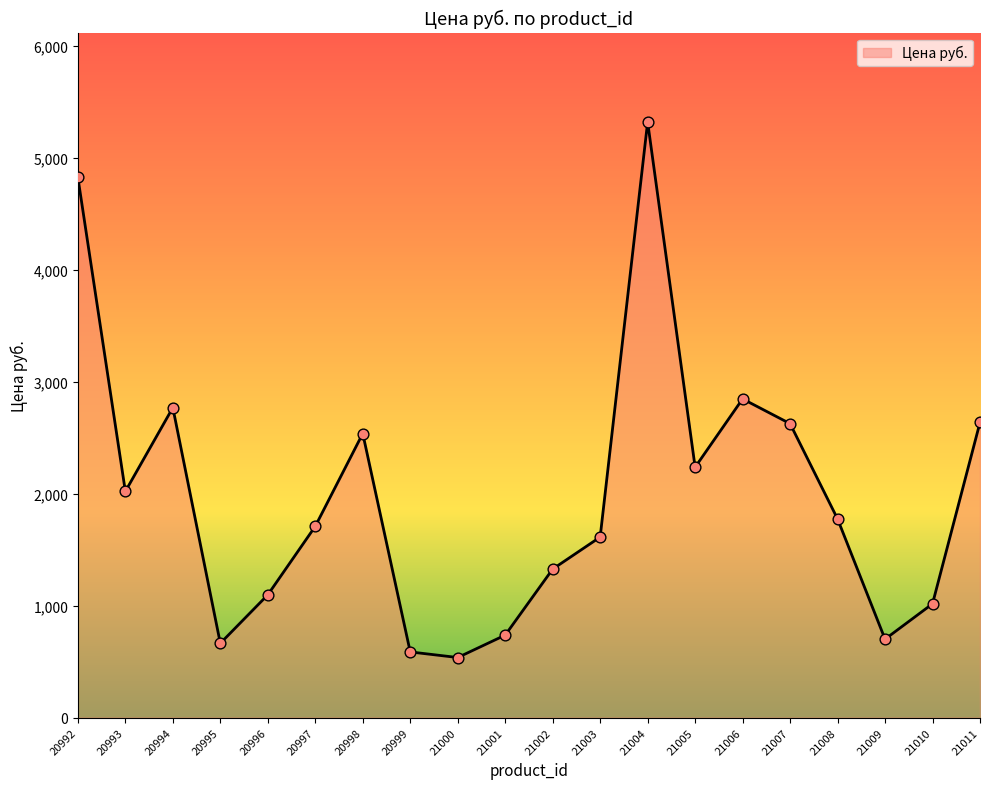

Between 20996 and 21008, which is larger?

21008